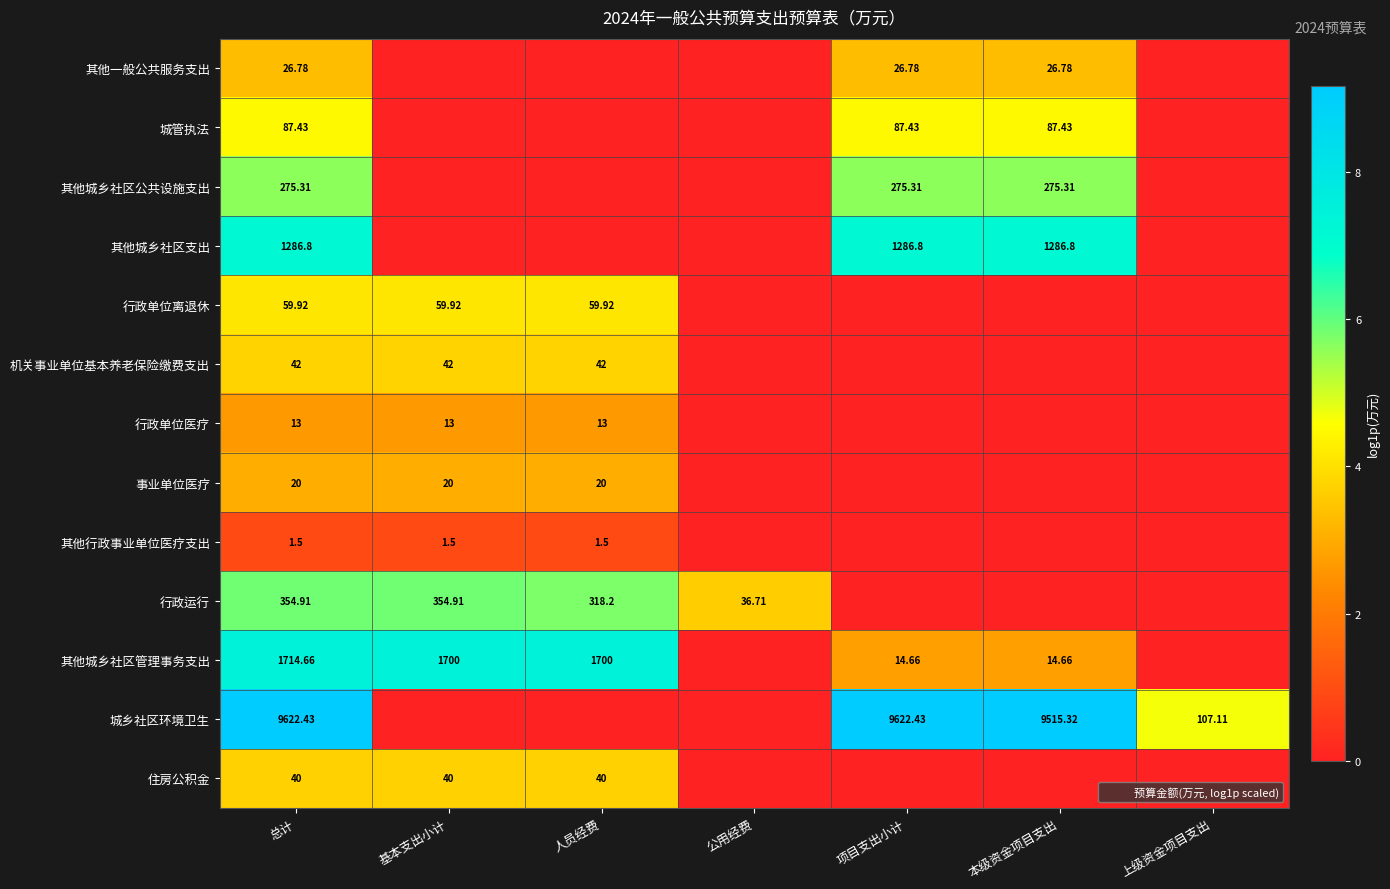

Which label corresponds to the largest value in the chart?

总计